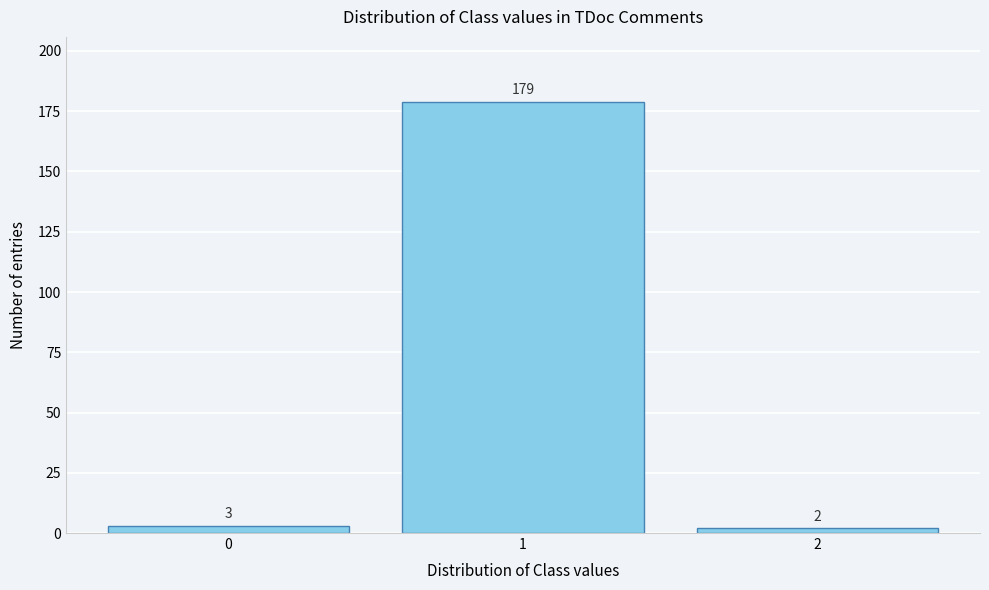

Reading right to left, what are all the values shown in this chart?

2=2	1=179	0=3